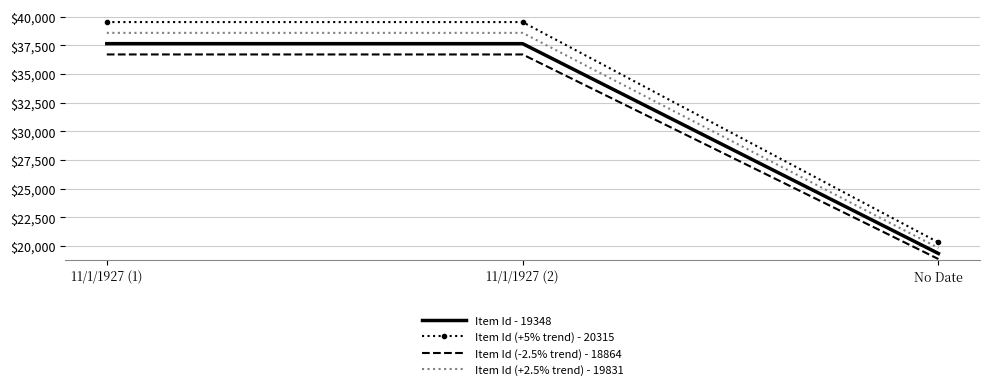

At 11/1/1927 (1), list the series in order from smallest to largest.

Item Id (-2.5% trend) - 18864, Item Id - 19348, Item Id (+2.5% trend) - 19831, Item Id (+5% trend) - 20315